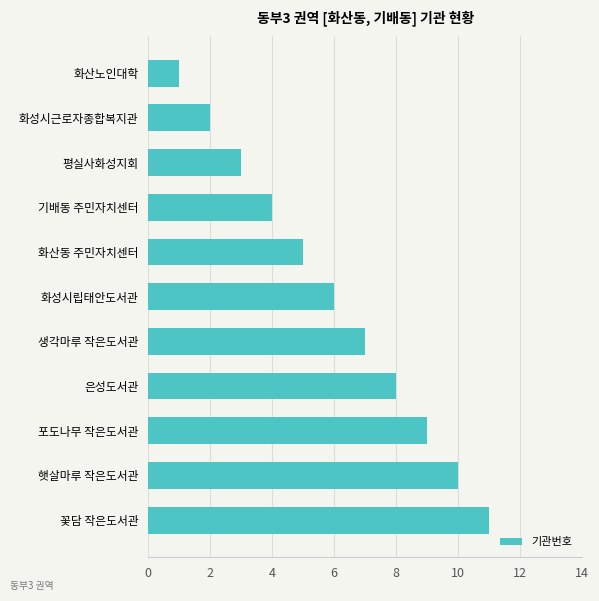

What position from the bottom is 화성시근로자종합복지관?

10